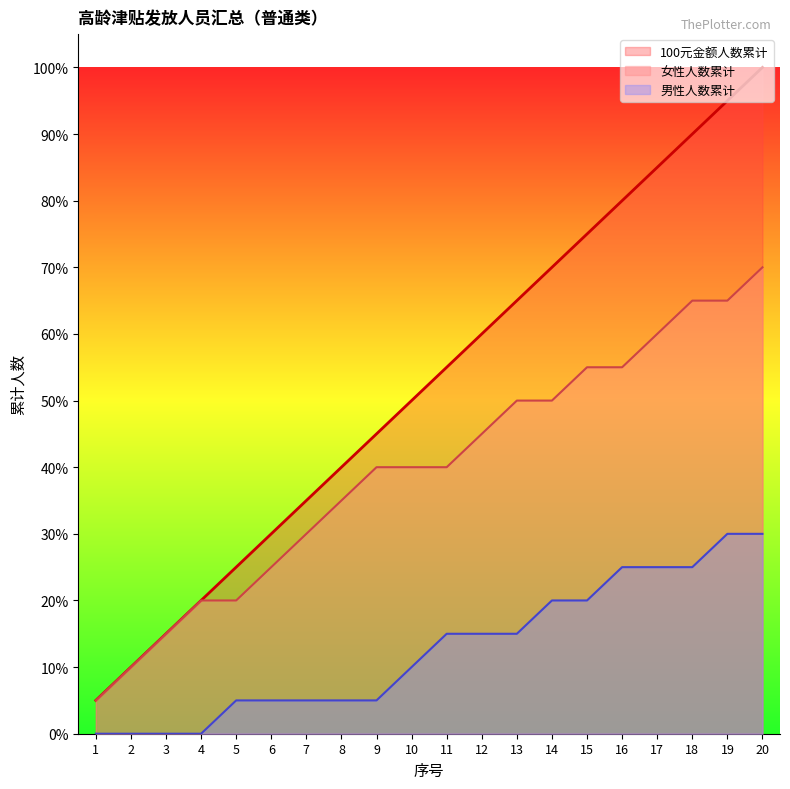

Which series has the largest range (max minus min)?

100元金额人数累计